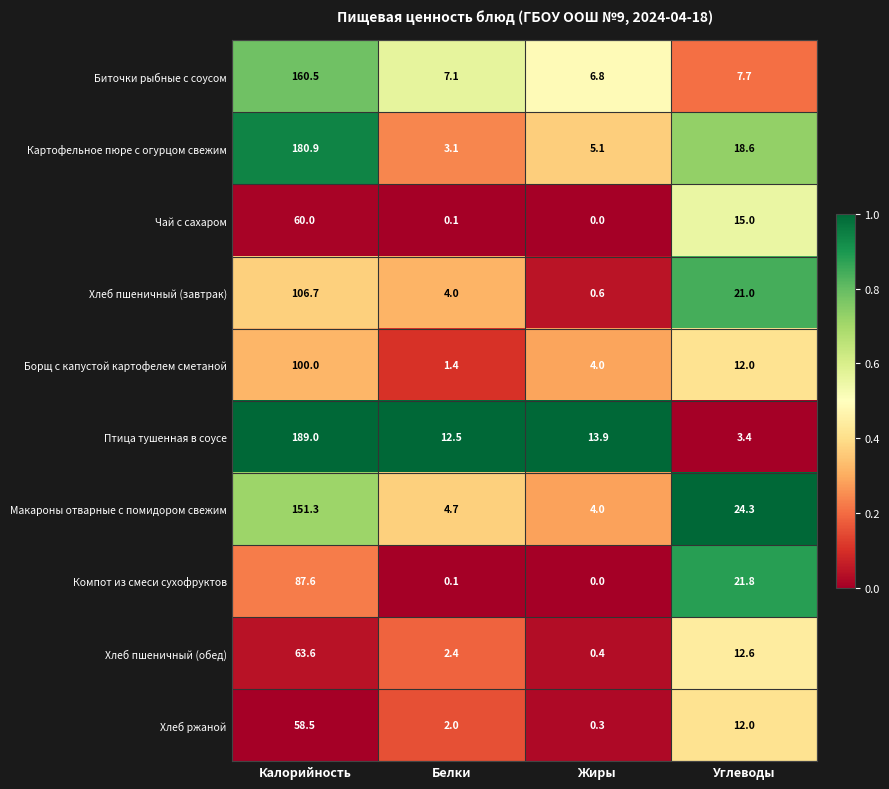

What is the total value across all series at Жиры?

35.1